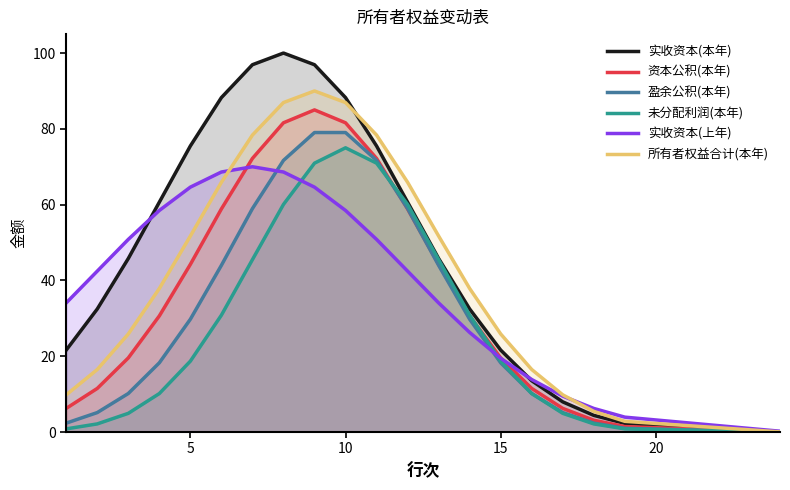

What is the difference between the maximum and second lowest values in the 实收资本(本年) series?

97.7